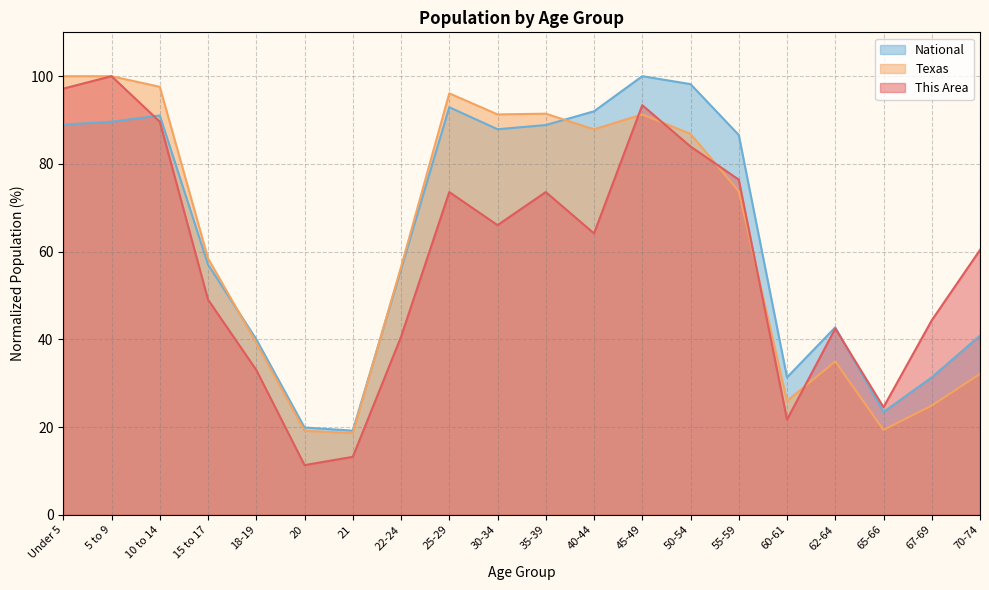

In This Area, how many points are higher than both neighbors (excluding endpoints)?

5